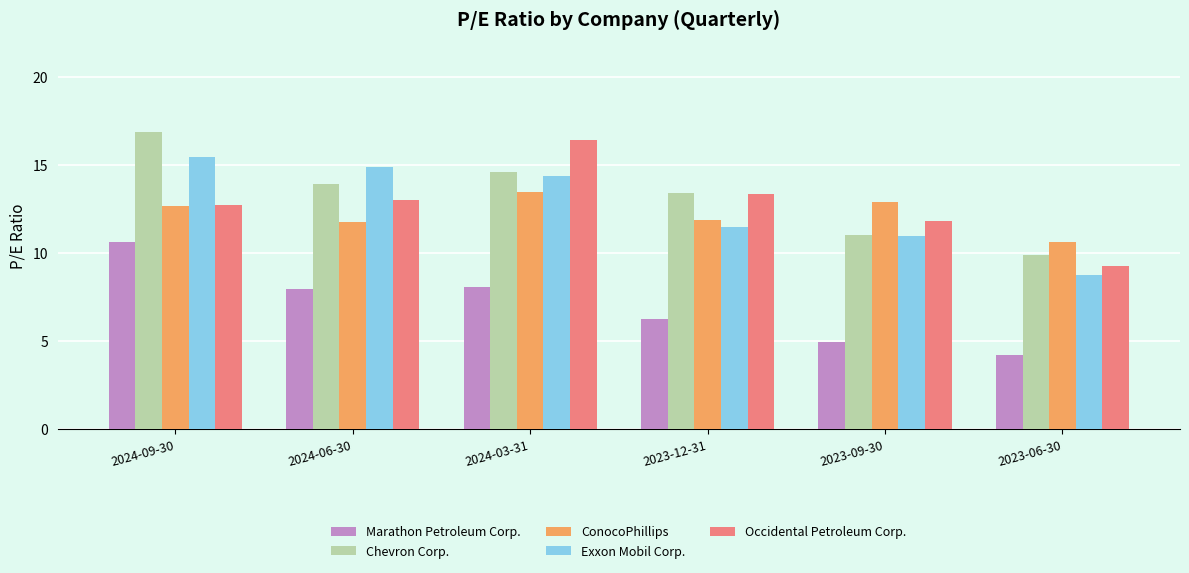

What is the average value of the ConocoPhillips series?

12.2